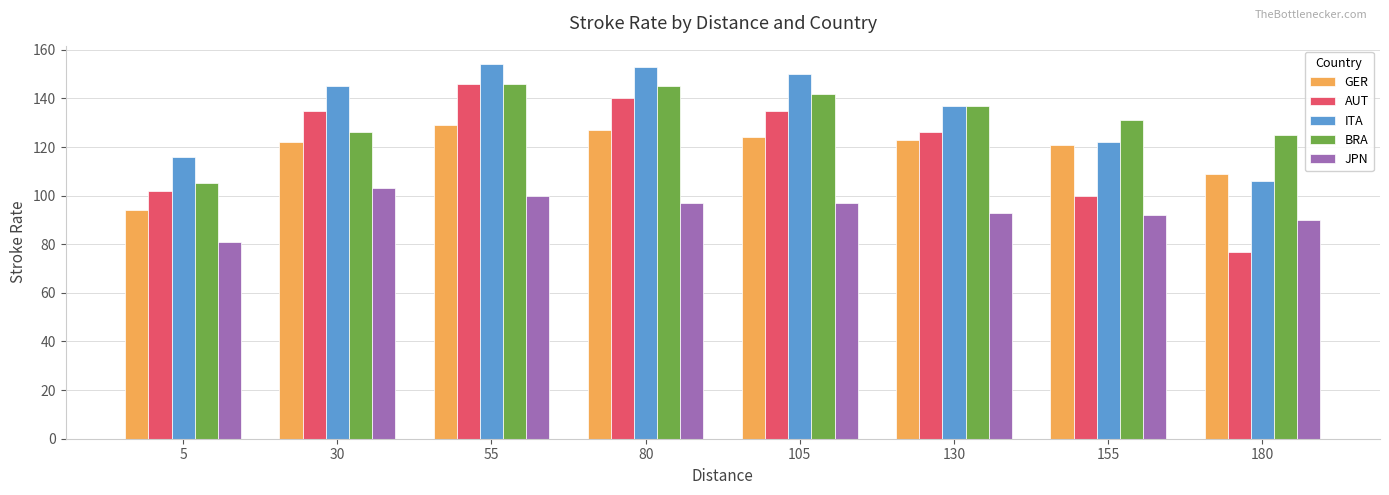

Between 55 and 155, which series saw the biggest shift?

AUT